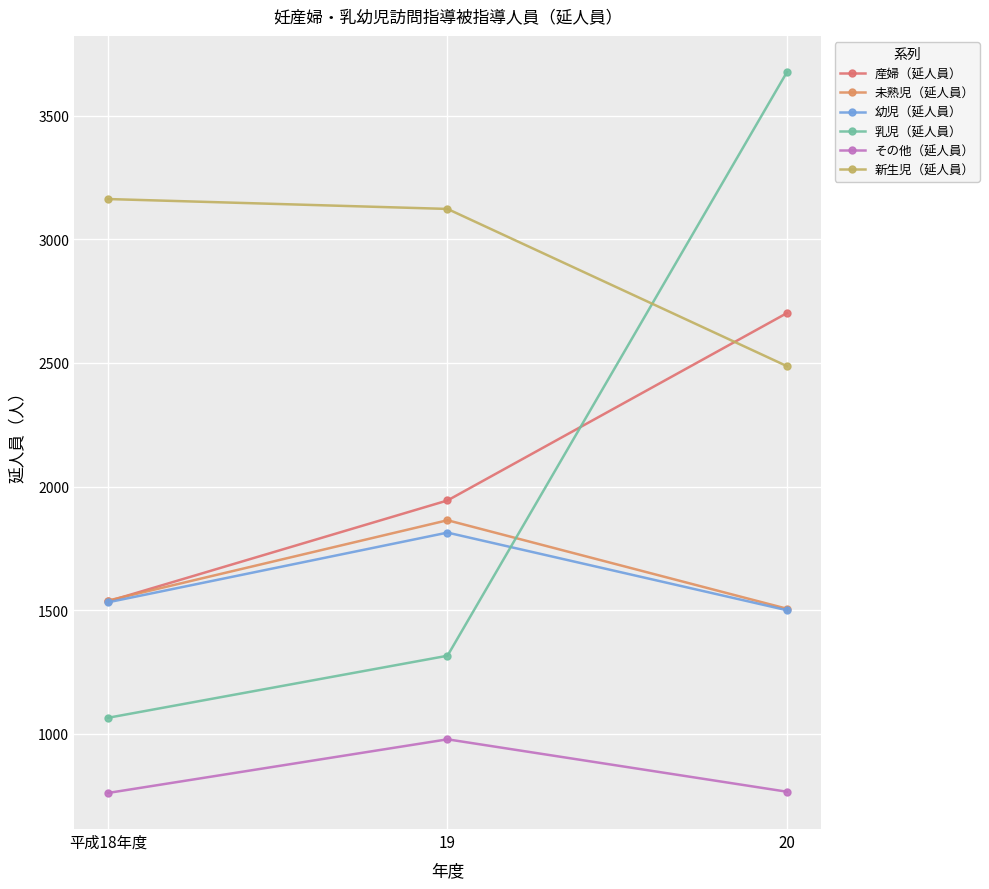

Reading left to right, transcribe all the data shown in this chart.

産婦（延人員）: 平成18年度=1536	19=1944	20=2702
未熟児（延人員）: 平成18年度=1539	19=1864	20=1506
幼児（延人員）: 平成18年度=1532	19=1814	20=1500
乳児（延人員）: 平成18年度=1065	19=1316	20=3677
その他（延人員）: 平成18年度=761	19=978	20=766
新生児（延人員）: 平成18年度=3163	19=3123	20=2487